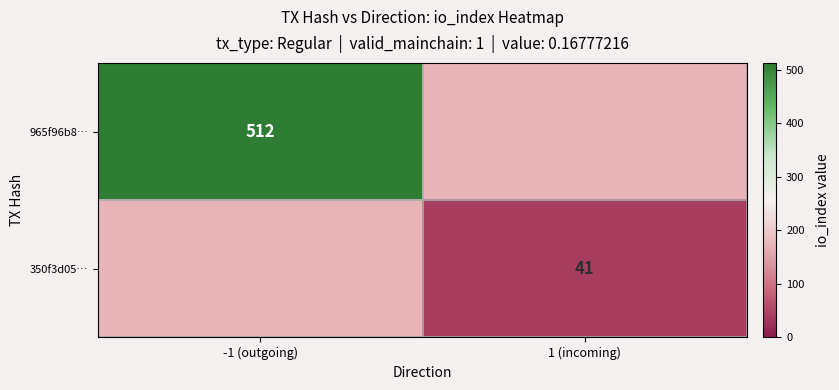

True or false: 965f96b8… has a value of 916.9 at -1 (outgoing).

False